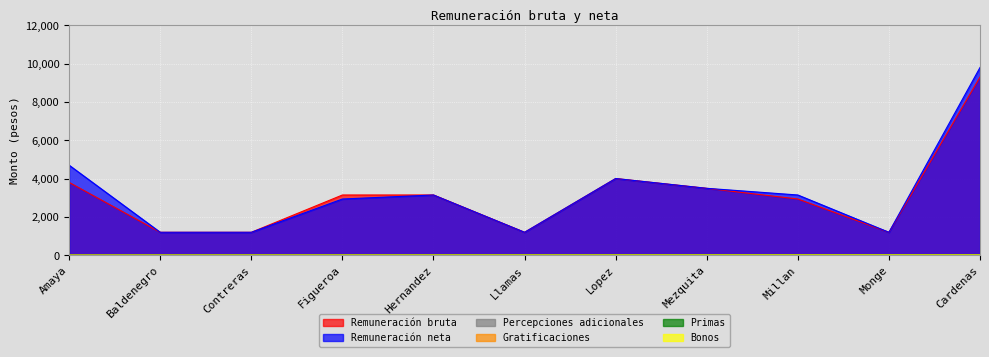

List the series in order of their peak value, lowest first.

Percepciones adicionales, Gratificaciones, Primas, Bonos, Remuneración bruta, Remuneración neta